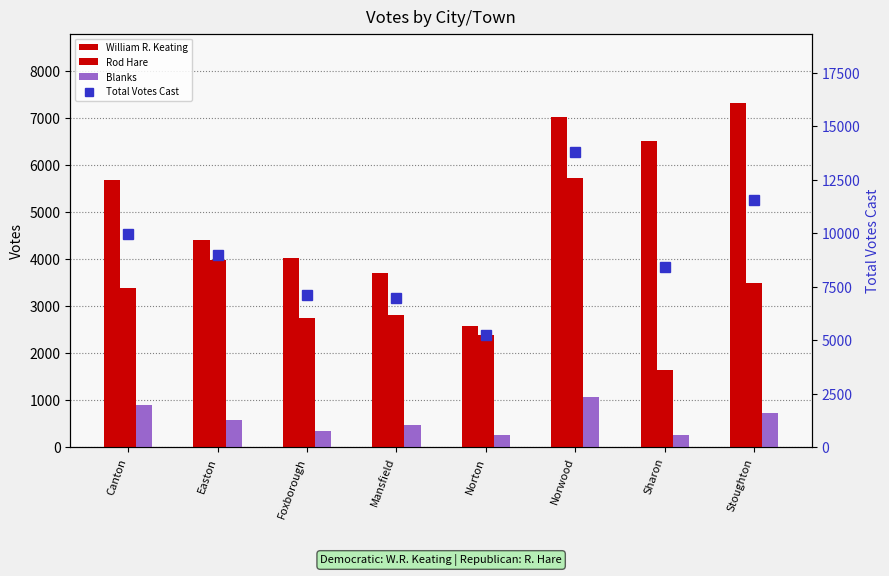

How many categories are shown in the chart?

8